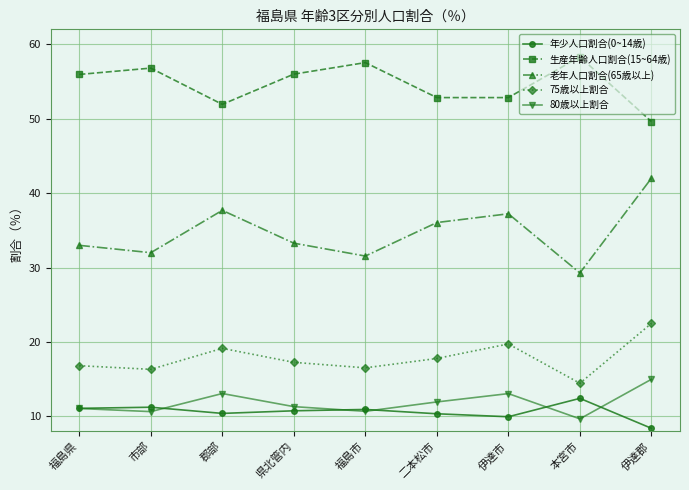

True or false: 生産年齢人口割合(15~64歳) has a value of 49.6 at 伊達郡.

True